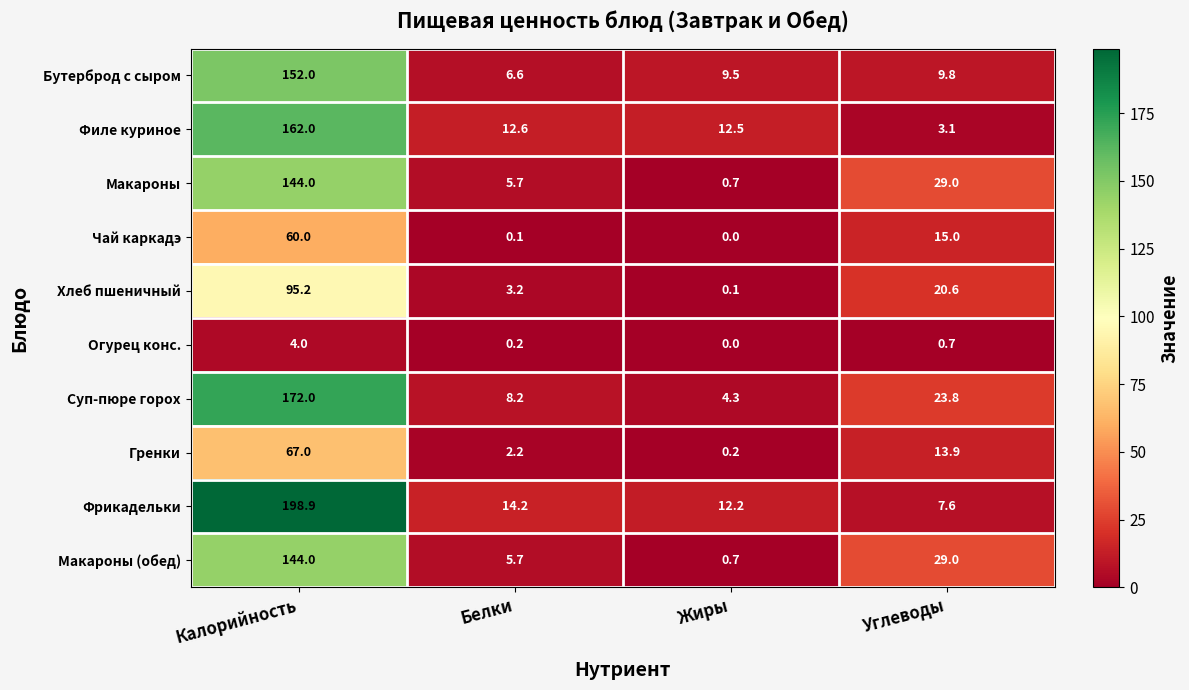

What is the total value across all series at Калорийность?

1199.1